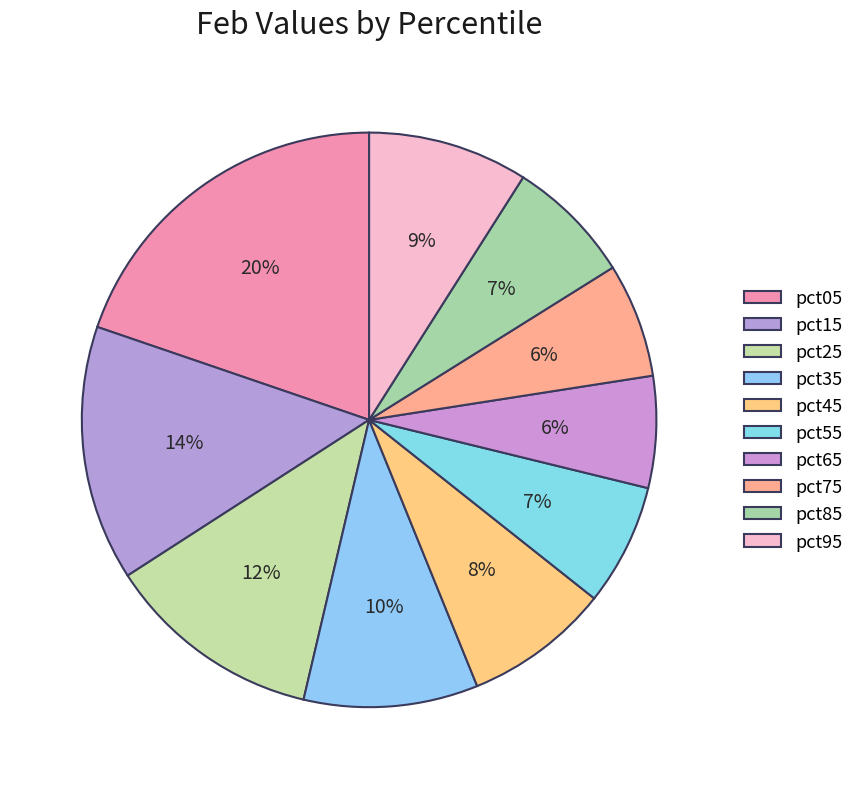

Combined, what portion of the pie is pct05 and pct35?

29.6%